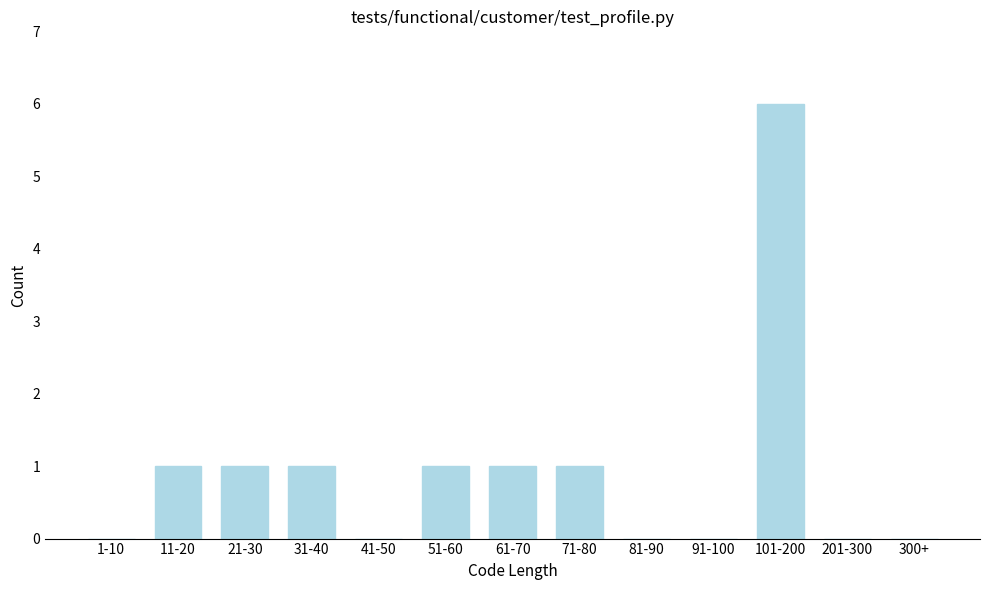

Reading left to right, extract all data points from this chart.

1-10=0	11-20=1	21-30=1	31-40=1	41-50=0	51-60=1	61-70=1	71-80=1	81-90=0	91-100=0	101-200=6	201-300=0	300+=0